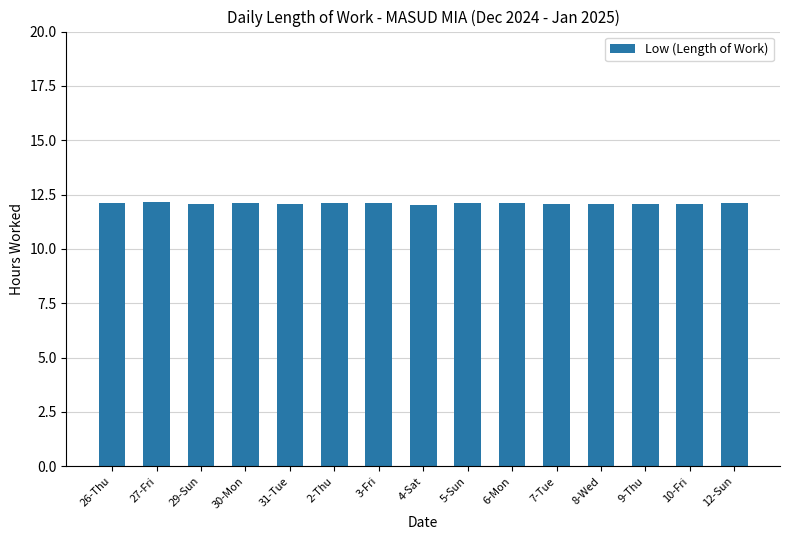

The value at 9-Thu is 3.2. True or false?

False